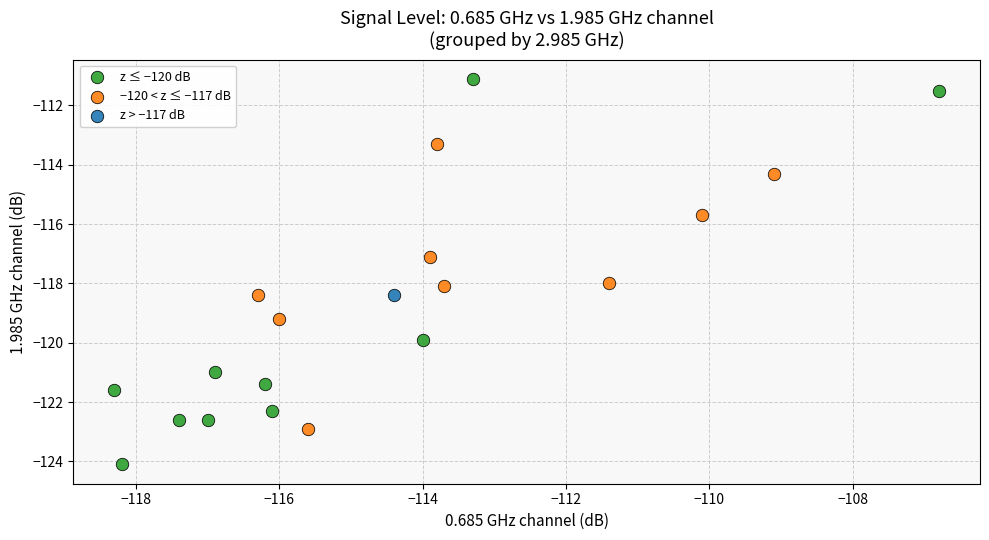

Which series reaches the maximum Y coordinate?

z ≤ −120 dB